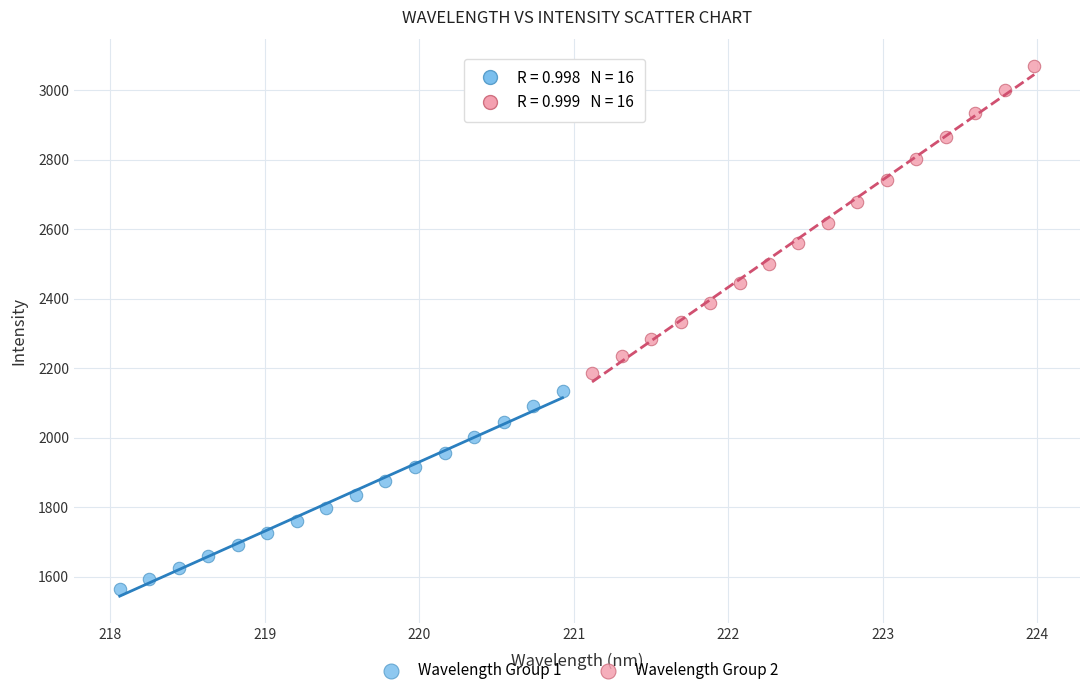

Which series has the widest spread of Y values?

Wavelength Group 2